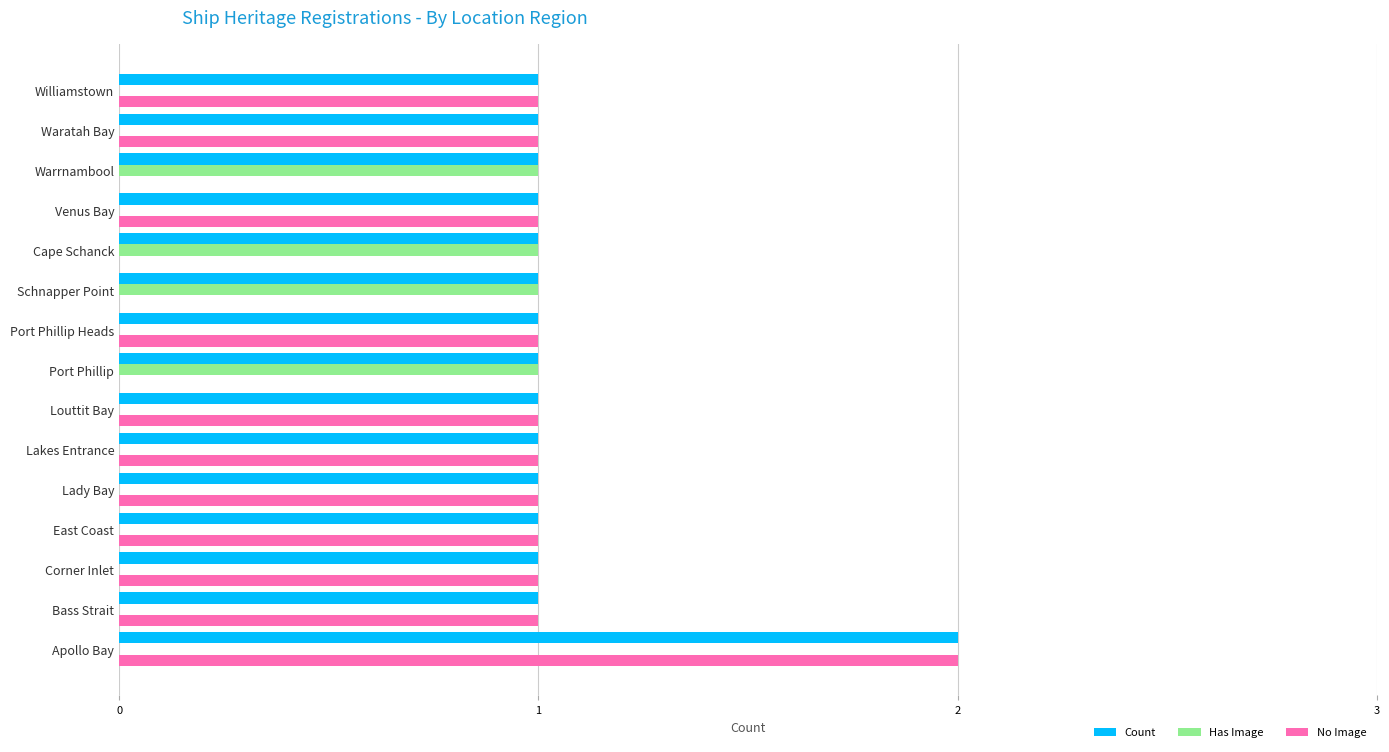

Count the Count values in the range 1 to 2.

15